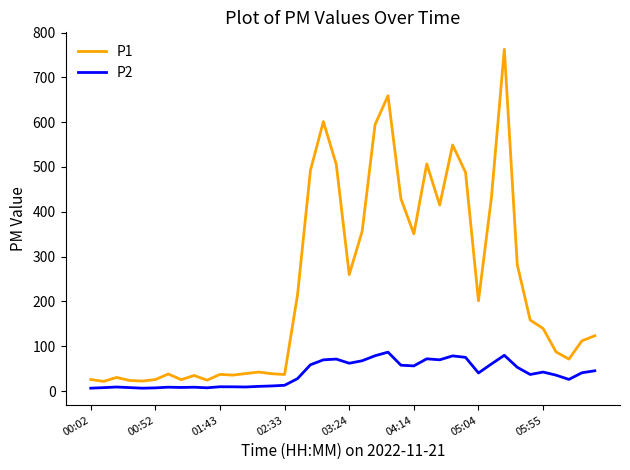

True or false: P1 and P2 cross at least once.

False